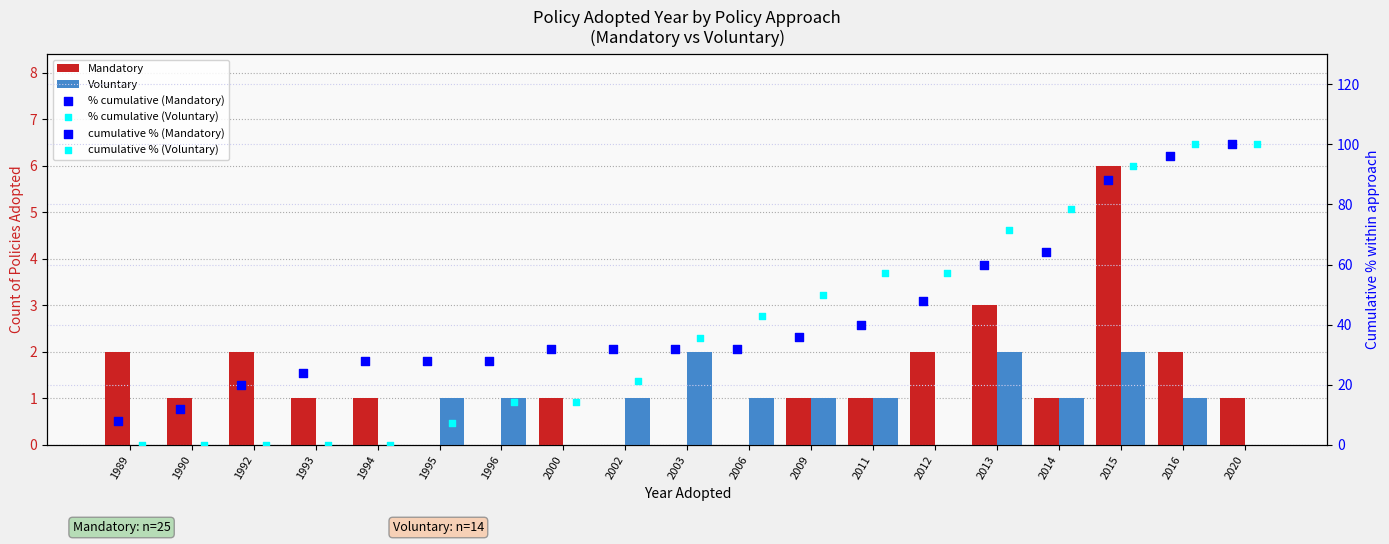

At which category is the sum across all series the highest?

2020